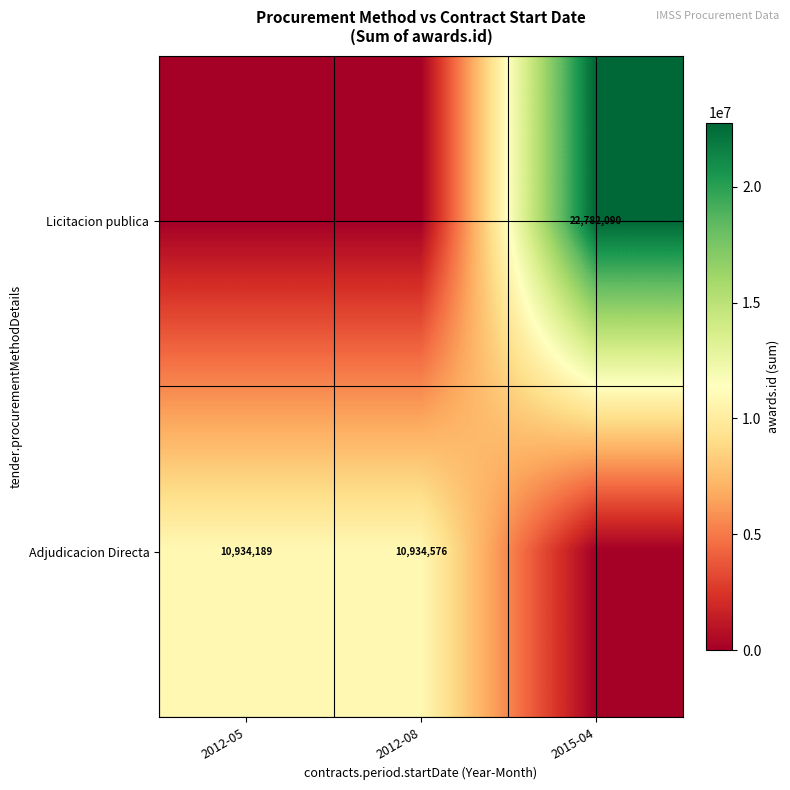

How many data points does each series have?

3